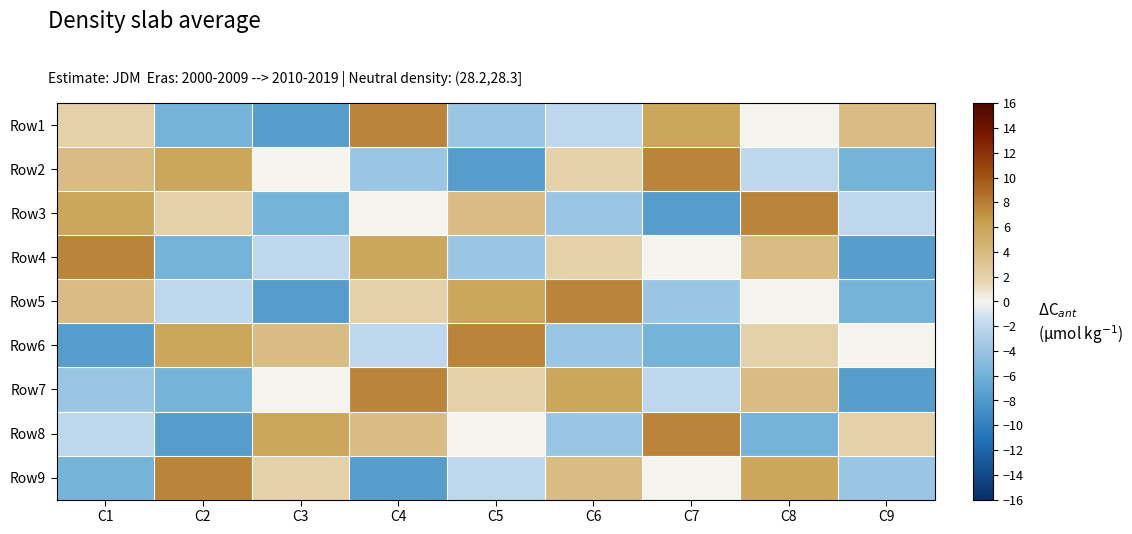

Count the number of categories in the chart.

9